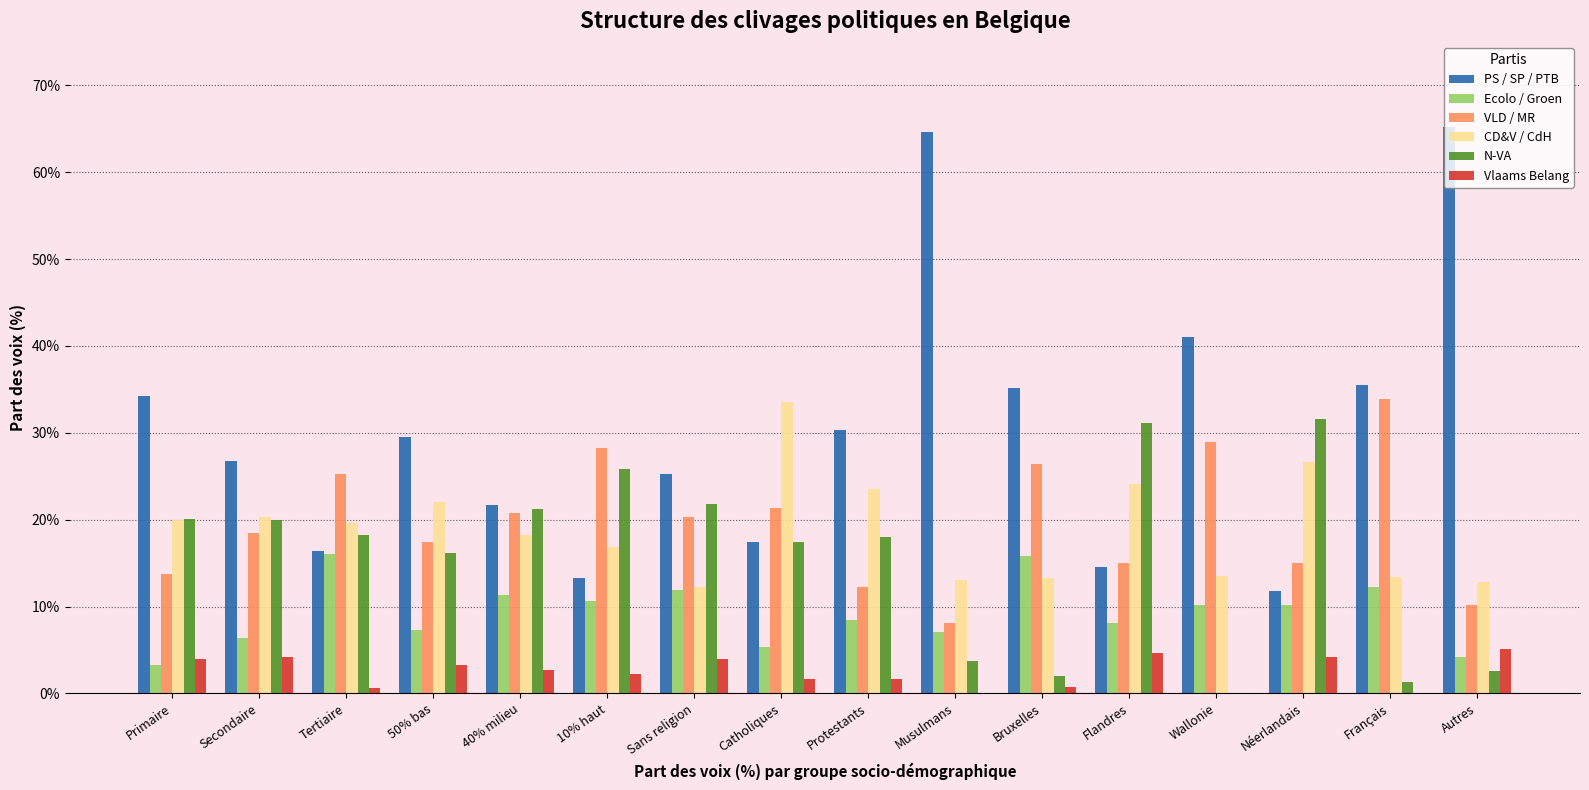

What is the greatest value displayed?

65.2